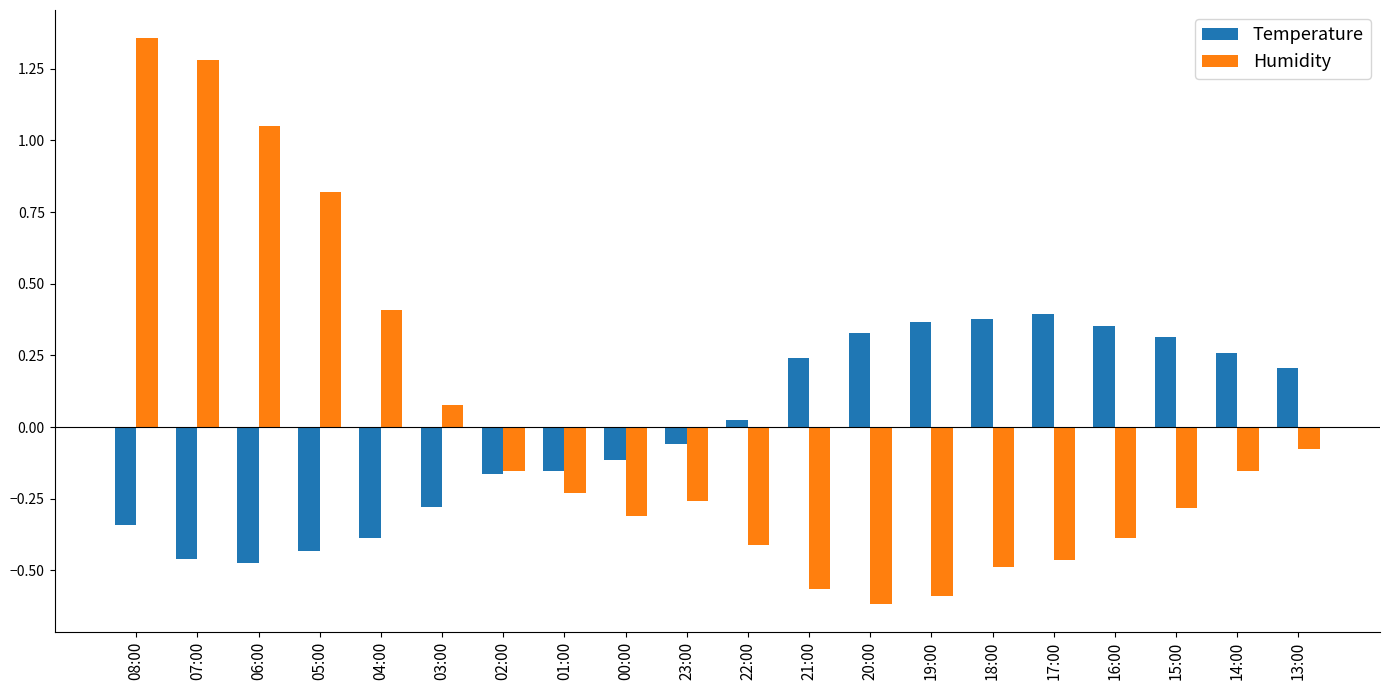

Is the value of Humidity at 14:00 greater than the value of Temperature at 20:00?

No